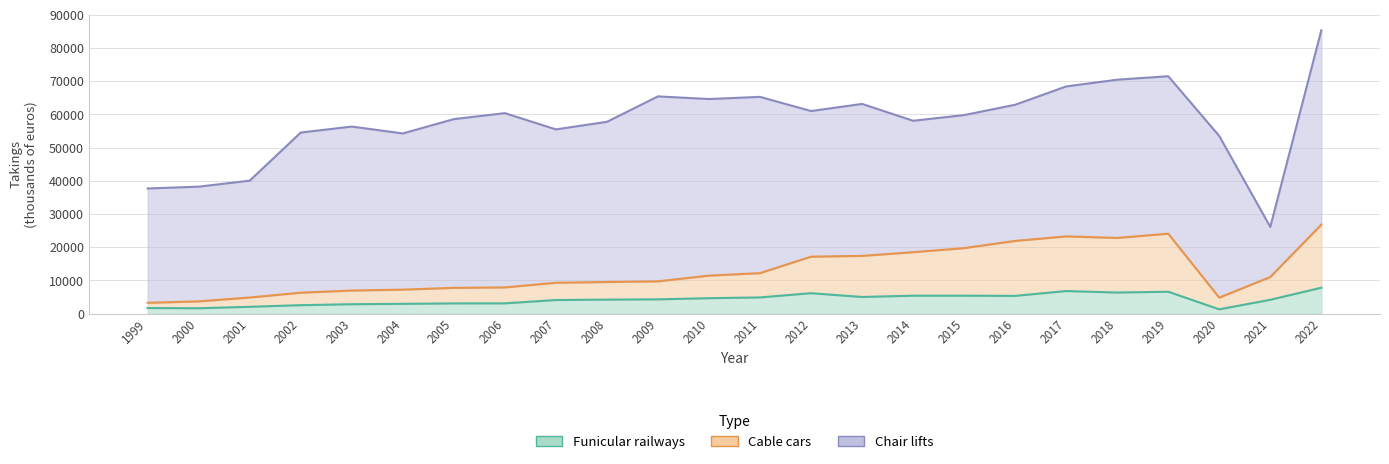

At which category is the sum across all series the highest?

2022